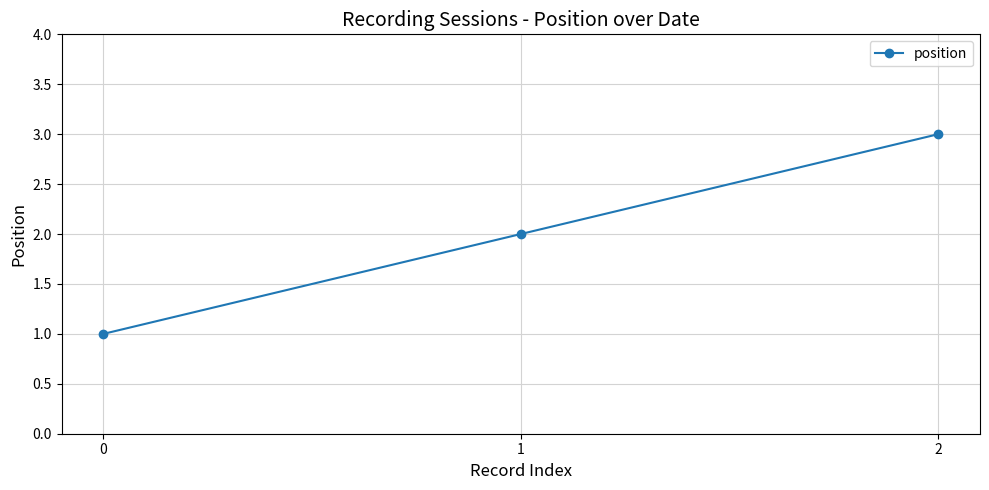

How many data points are less than 2?

1